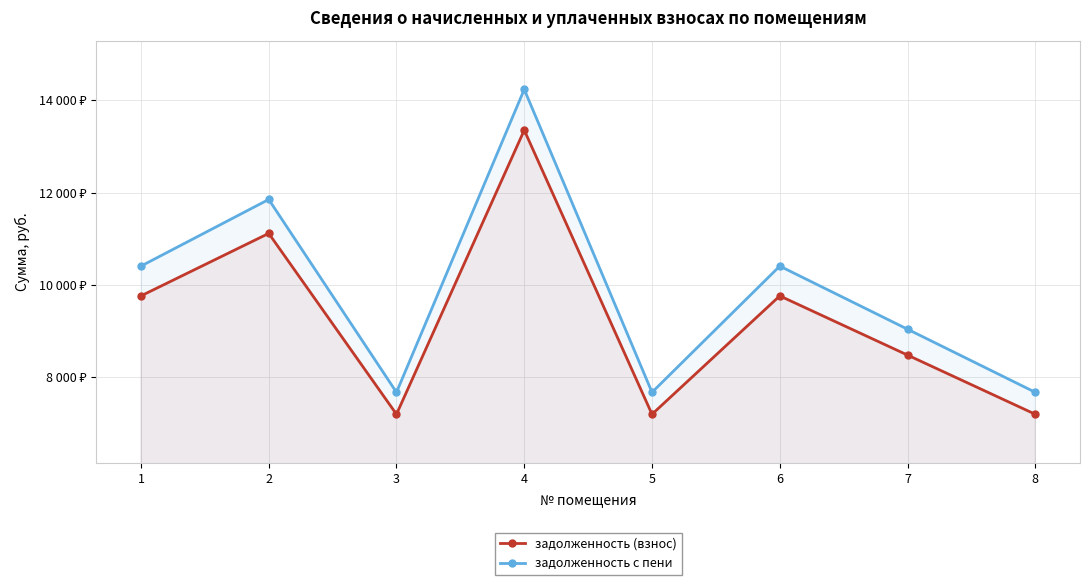

True or false: задолженность с пени and задолженность (взнос) intersect in this chart.

False